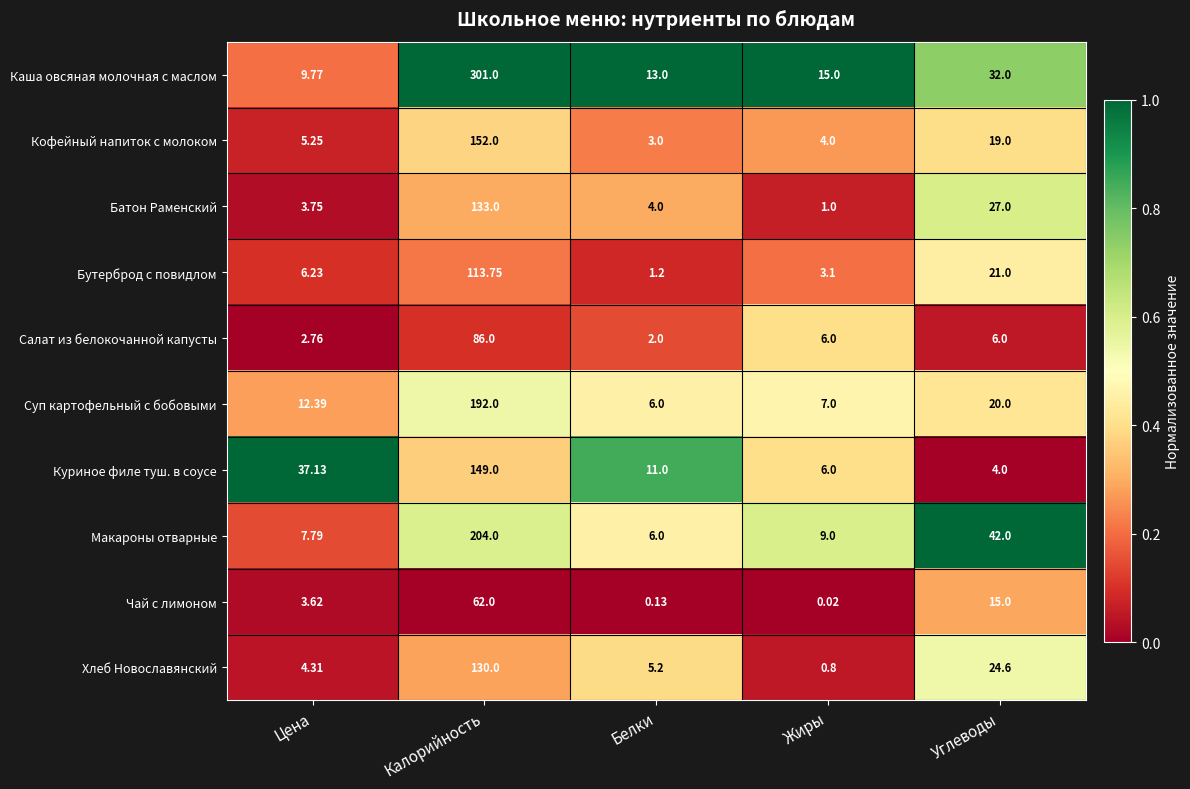

Rank the series by their maximum value, from highest to lowest.

Каша овсяная молочная с маслом, Макароны отварные, Суп картофельный с бобовыми, Кофейный напиток с молоком, Куриное филе туш. в соусе, Батон Раменский, Хлеб Новославянский, Бутерброд с повидлом, Салат из белокочанной капусты, Чай с лимоном